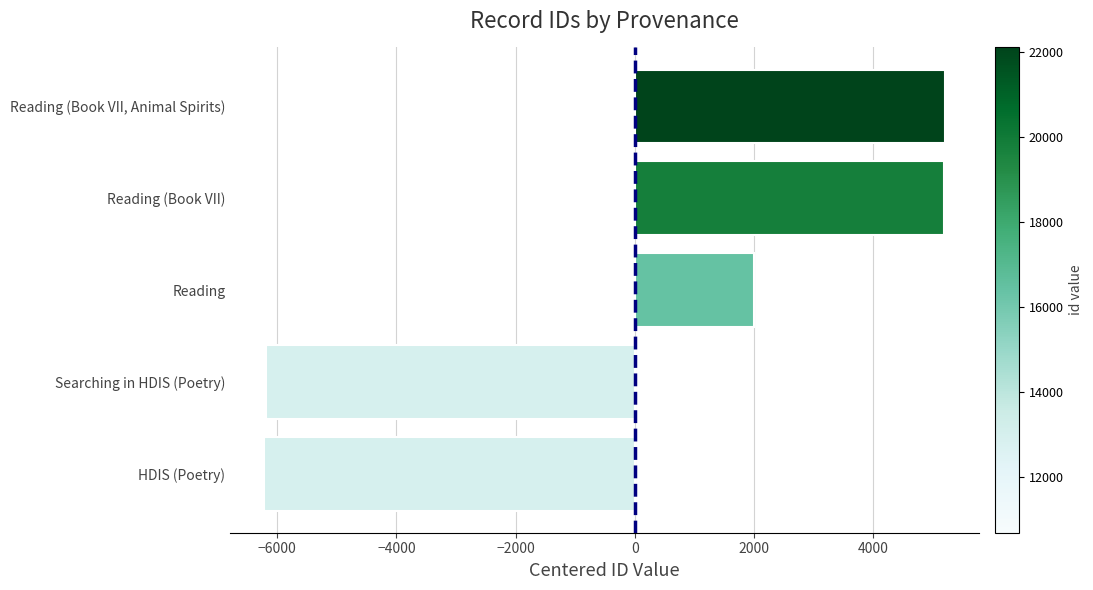

Is it true that the value at Reading (Book VII, Animal Spirits) is 2911.6?

False